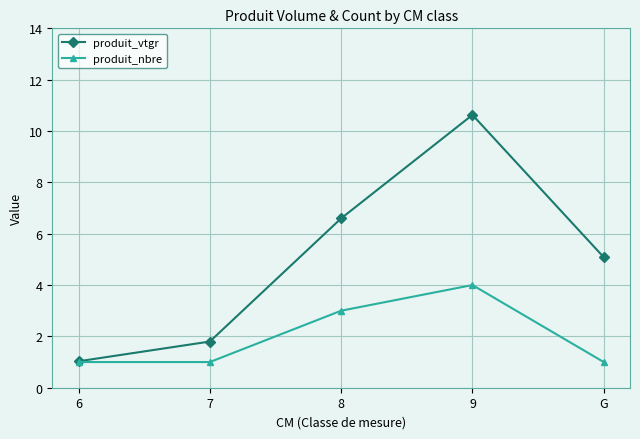

What is the label of the 1st point from the left?

6